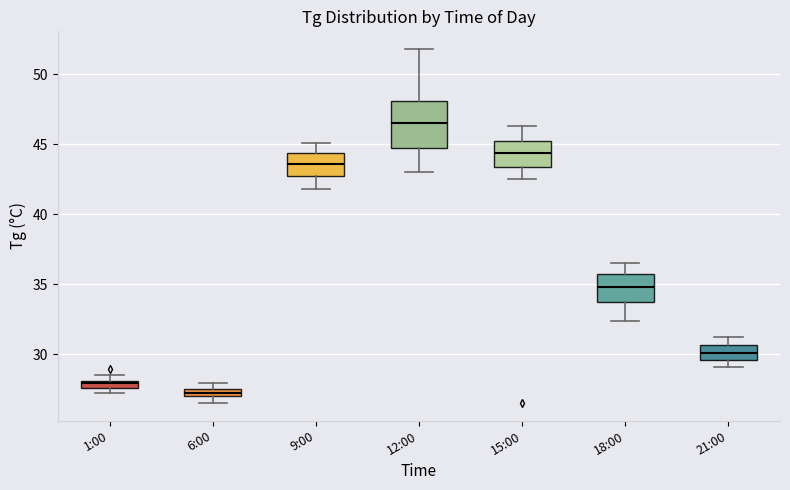

Where does the median line of the box for 12:00 sit on the y-axis? The values are not printed on the chart, so give them approximately, as read against the axis.

46.5